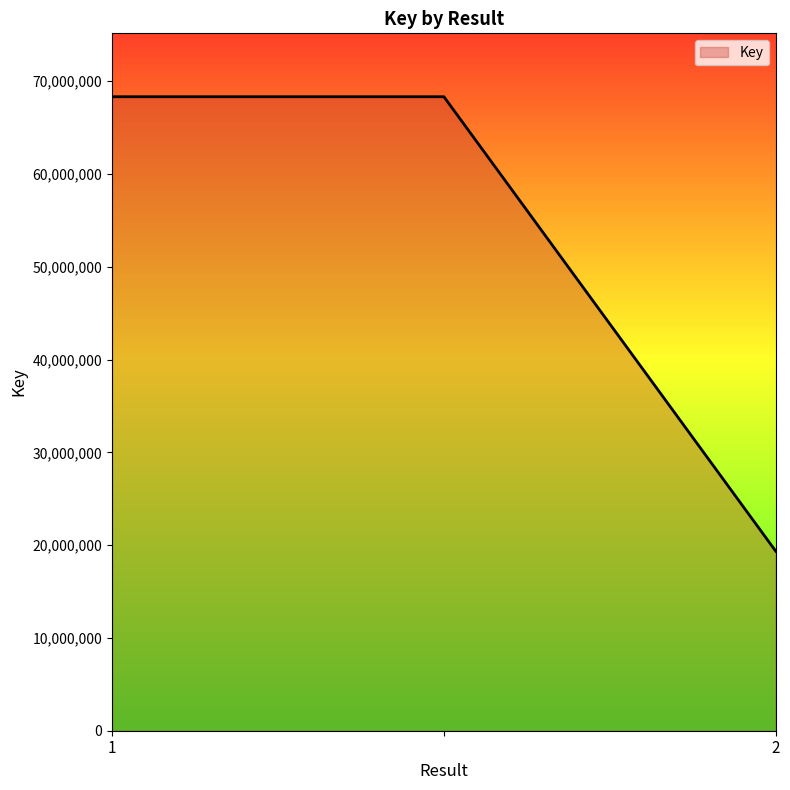

What is the minimum value shown in the chart?

19341331